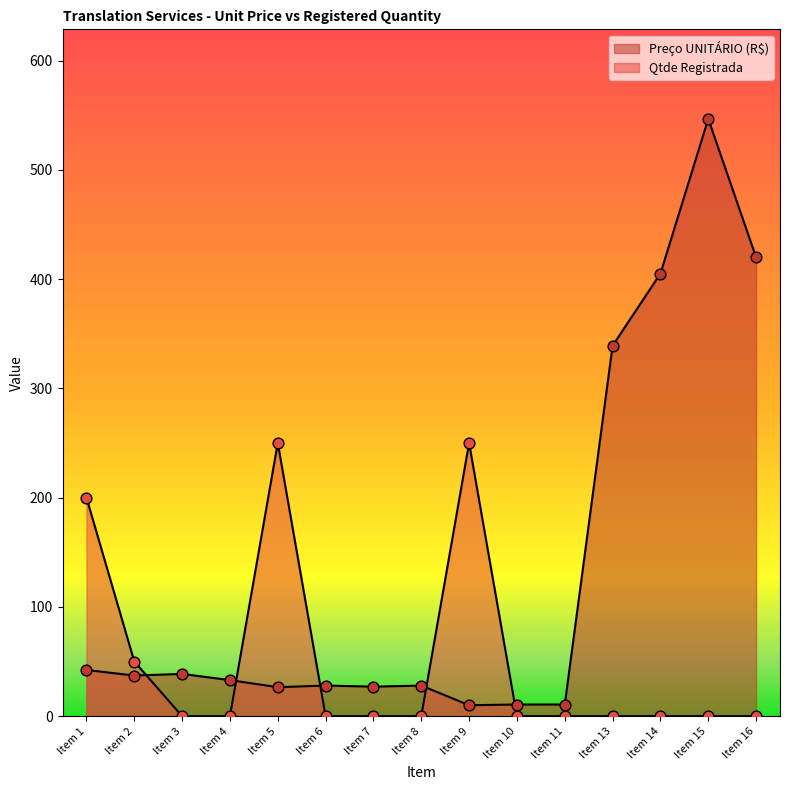

Which series reaches the minimum Y coordinate?

Qtde Registrada